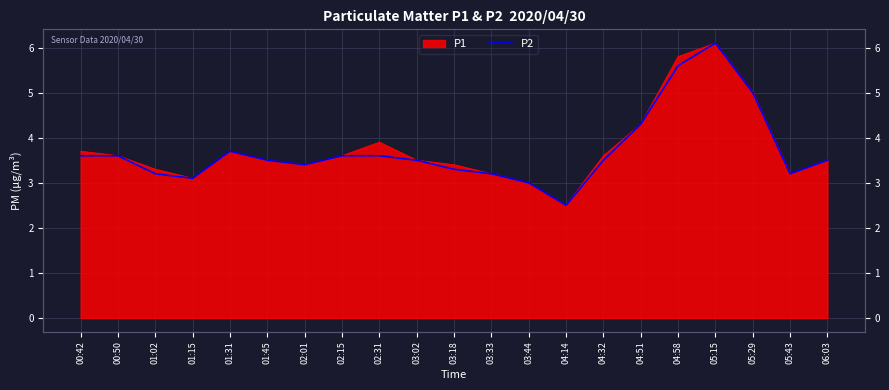

At which label does the data first exceed 3?

00:42